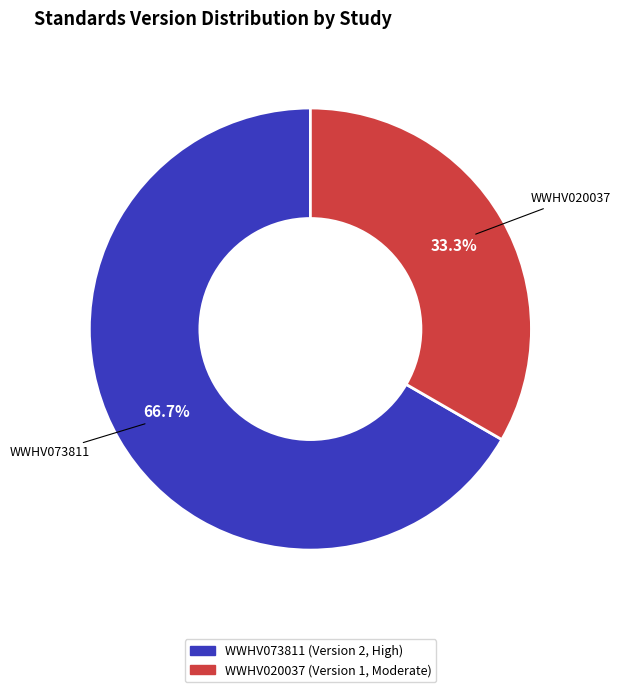

To the nearest percent, what is the average slice percentage?

50%